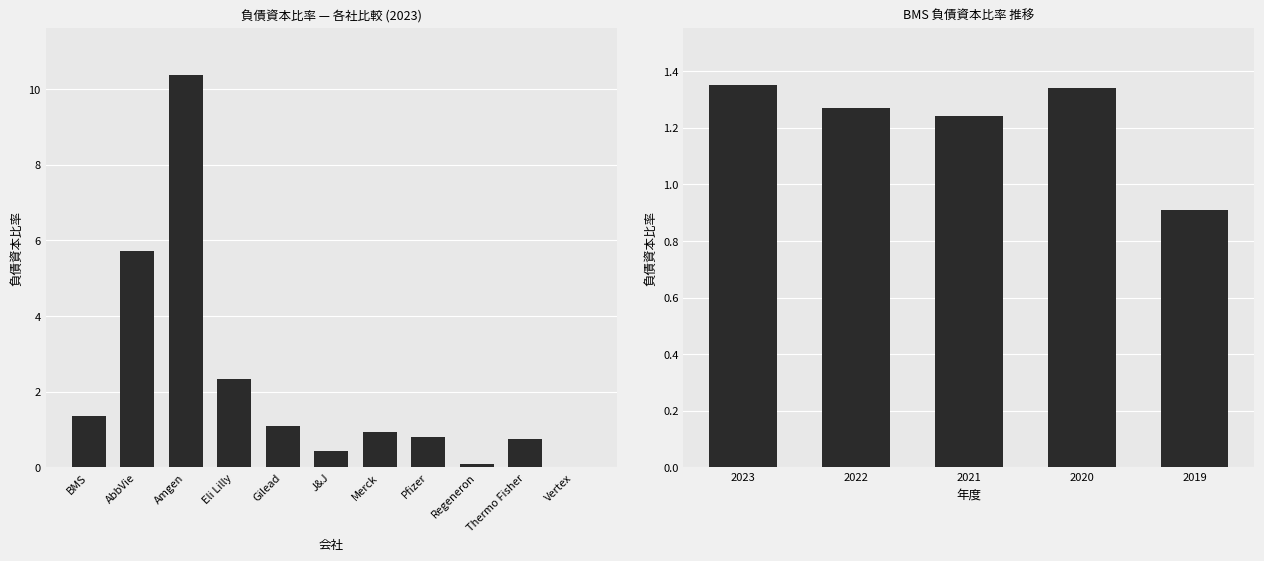

At which label is the value closest to 1?

2019